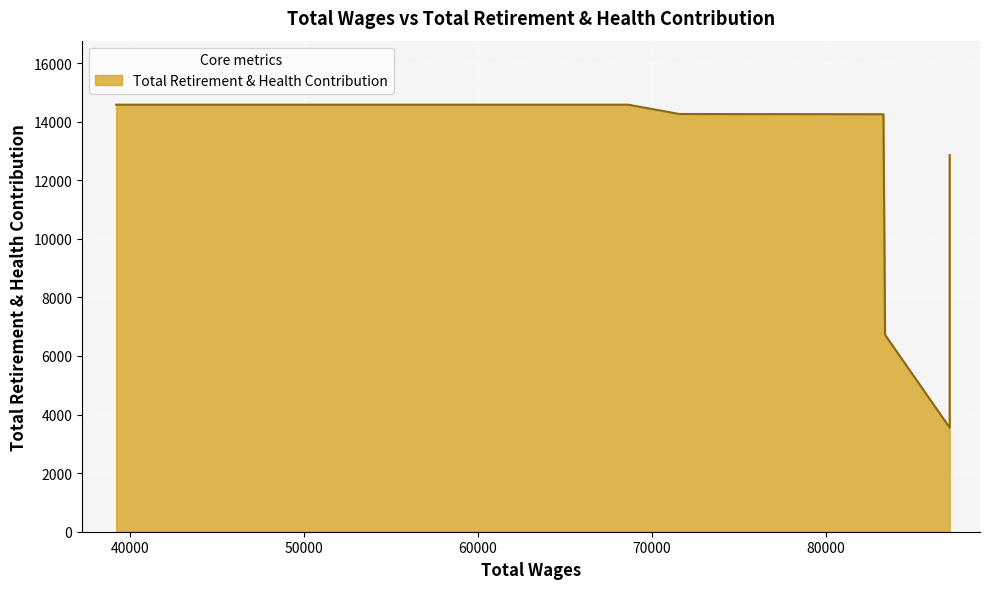

What is the approximate value at 68651.0, to the nearest 10?

14580